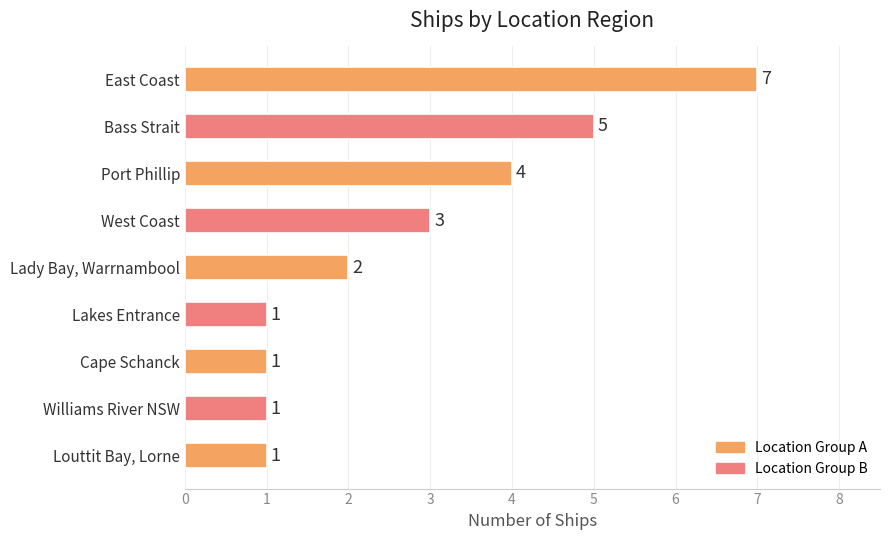

Which category has the highest value across all series?

East Coast